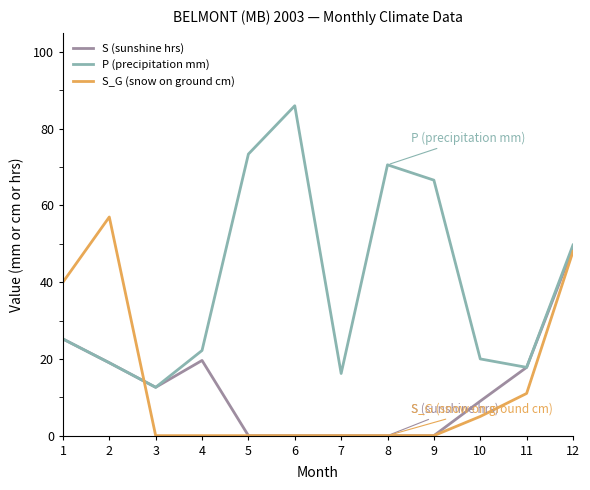

Reading left to right, extract all data points from this chart.

S (sunshine hrs): 25.2	19.0	12.6	19.6	0.0	0.0	0.0	0.0	0.0	9.0	17.8	48.9
P (precipitation mm): 25.2	19.0	12.6	22.2	73.4	86.0	16.2	70.6	66.6	20.0	17.8	49.7
S_G (snow on ground cm): 40.0	57.0	0.0	0.0	0.0	0.0	0.0	0.0	0.0	5.0	11.0	48.0